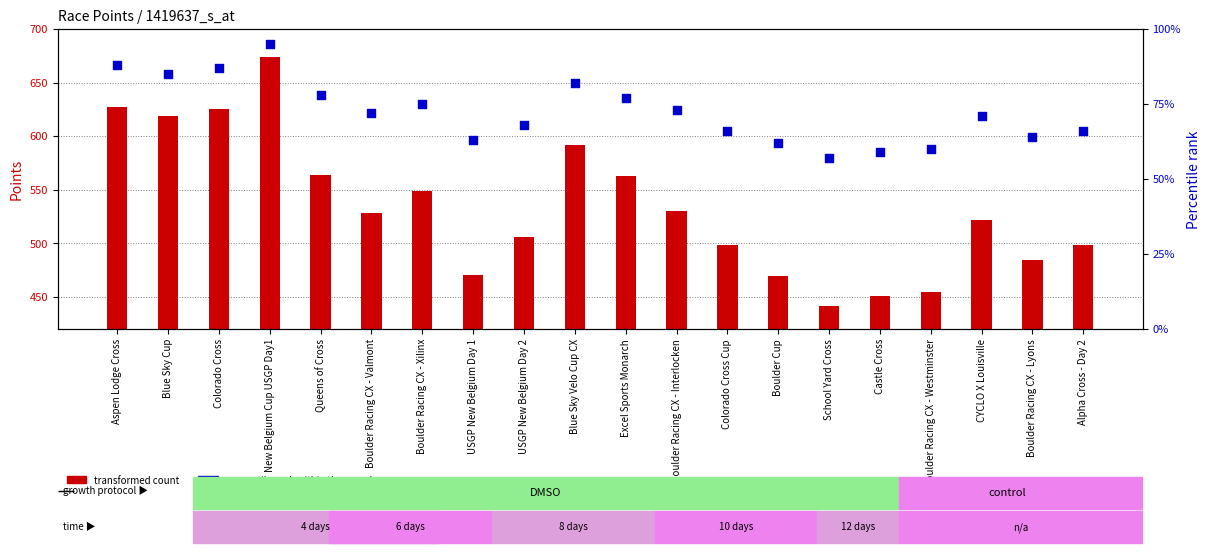

At how many categories does at least one series exceed 493?

14